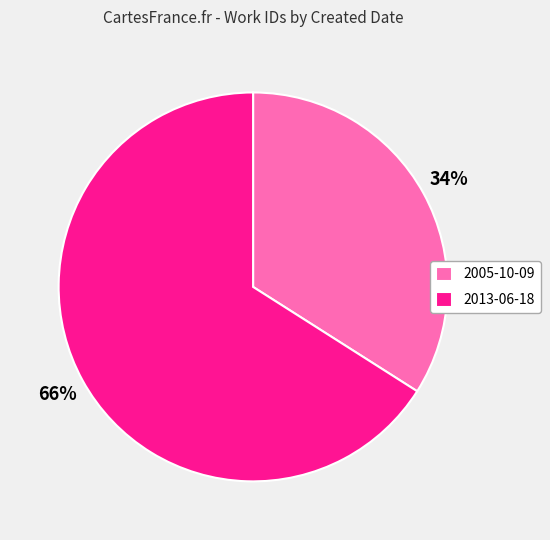

Which has a higher value, 2005-10-09 or 2013-06-18?

2013-06-18